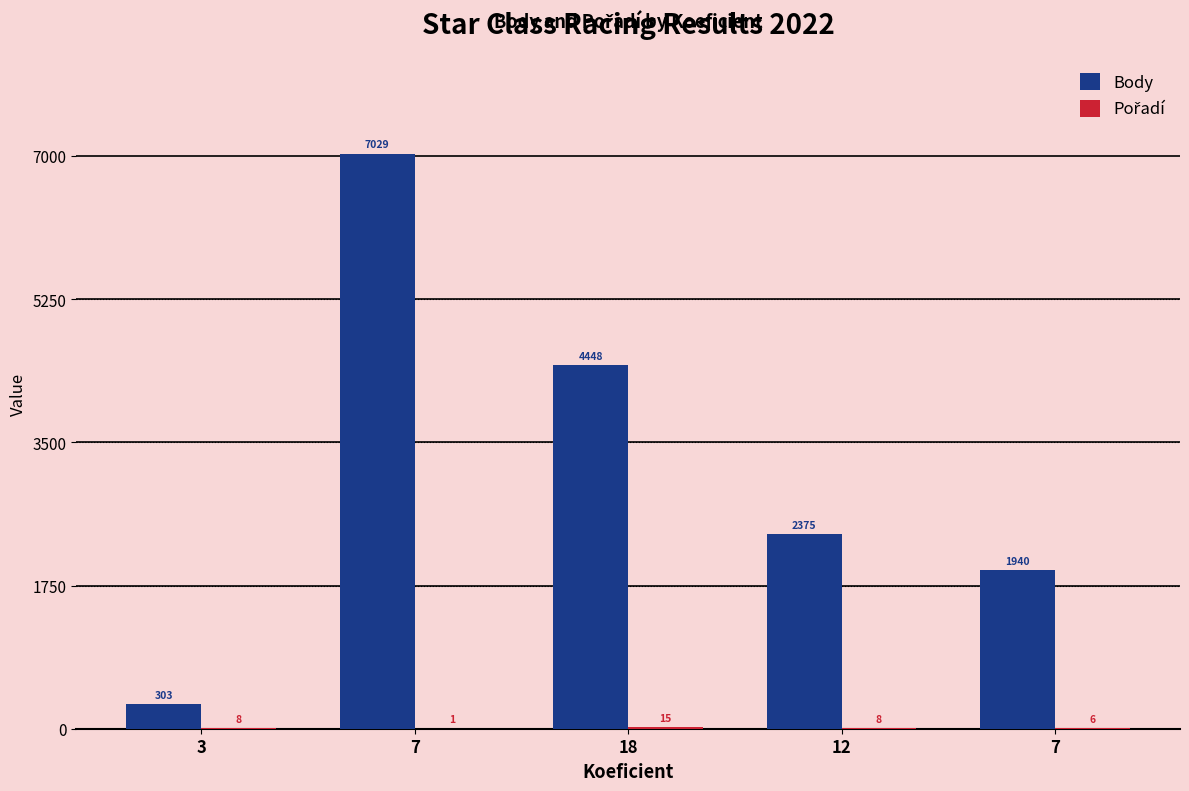

Count the number of categories in the chart.

5